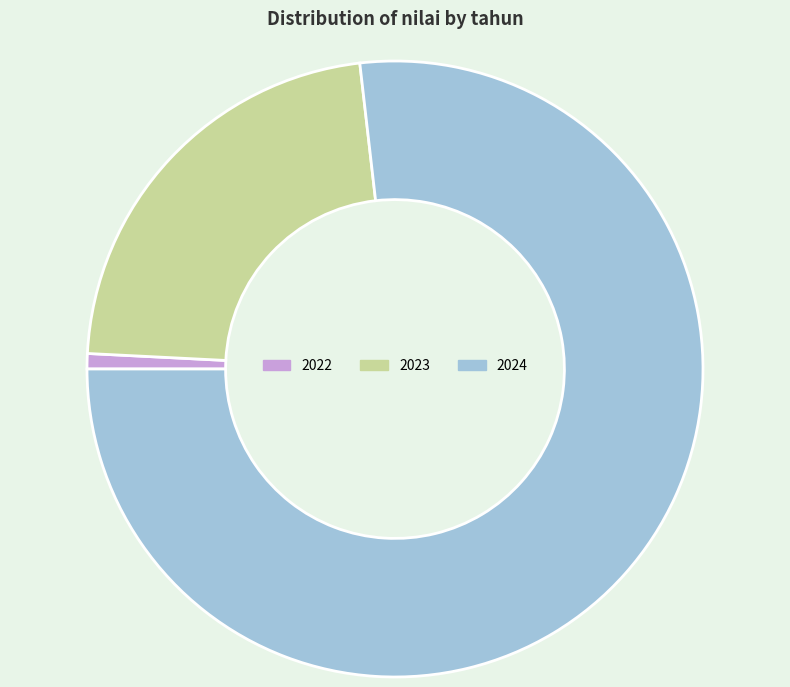

Which slice is the smallest?

2022